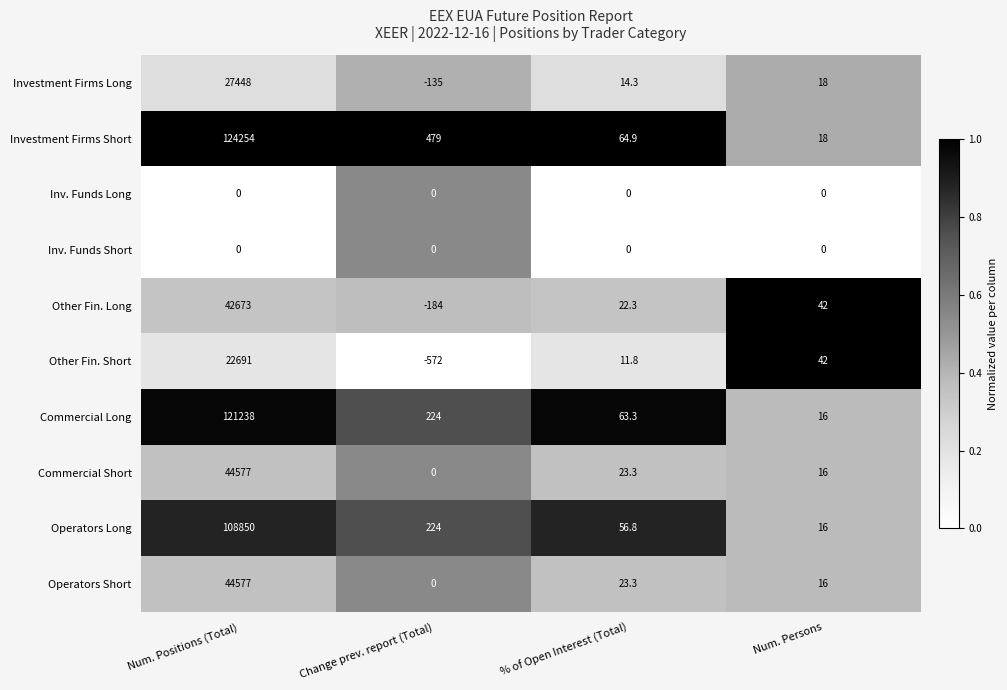

Which series changed the most between Change prev. report (Total) and Num. Persons?

Other Fin. Short